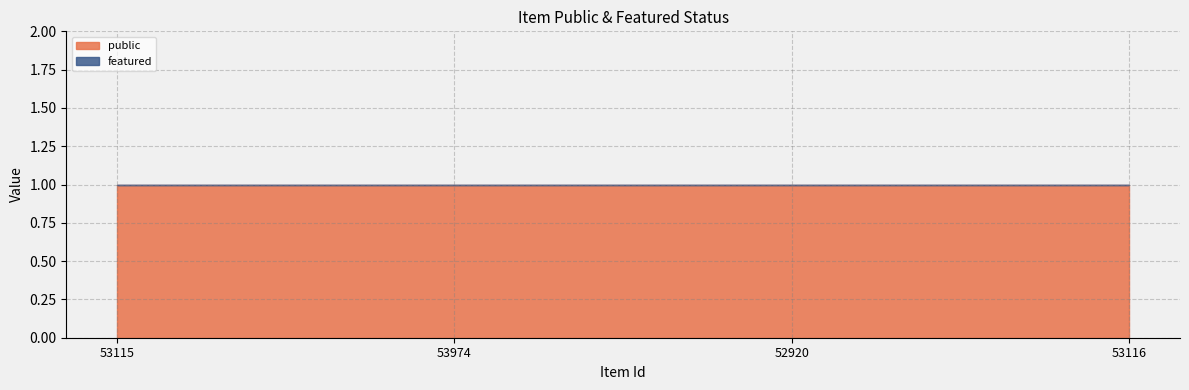

List the labels in order of public value, largest first.

53115, 53974, 52920, 53116